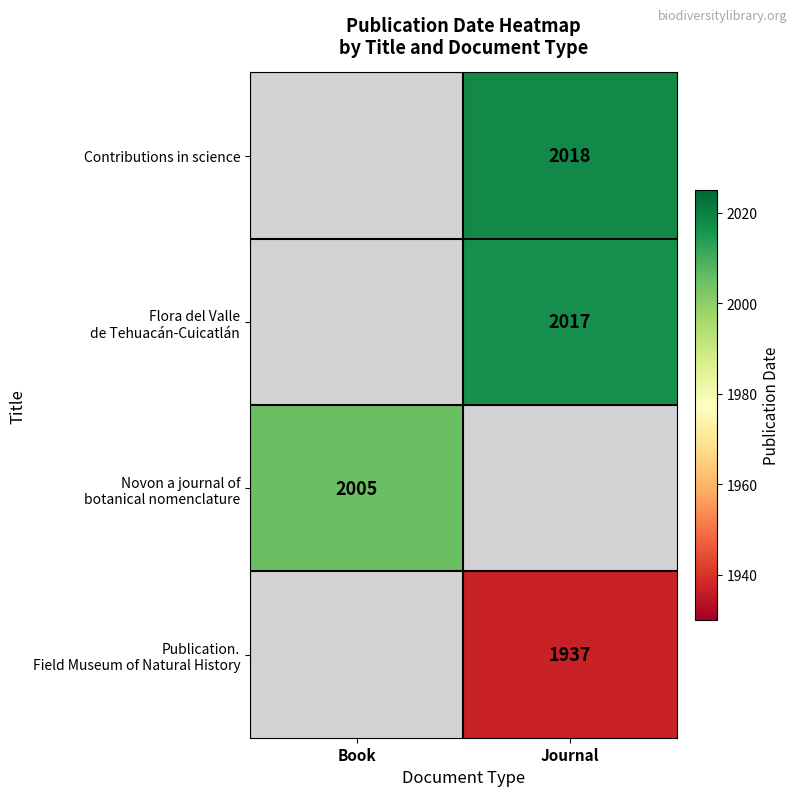

Is it true that Contributions in science equals 3172 at Journal?

False